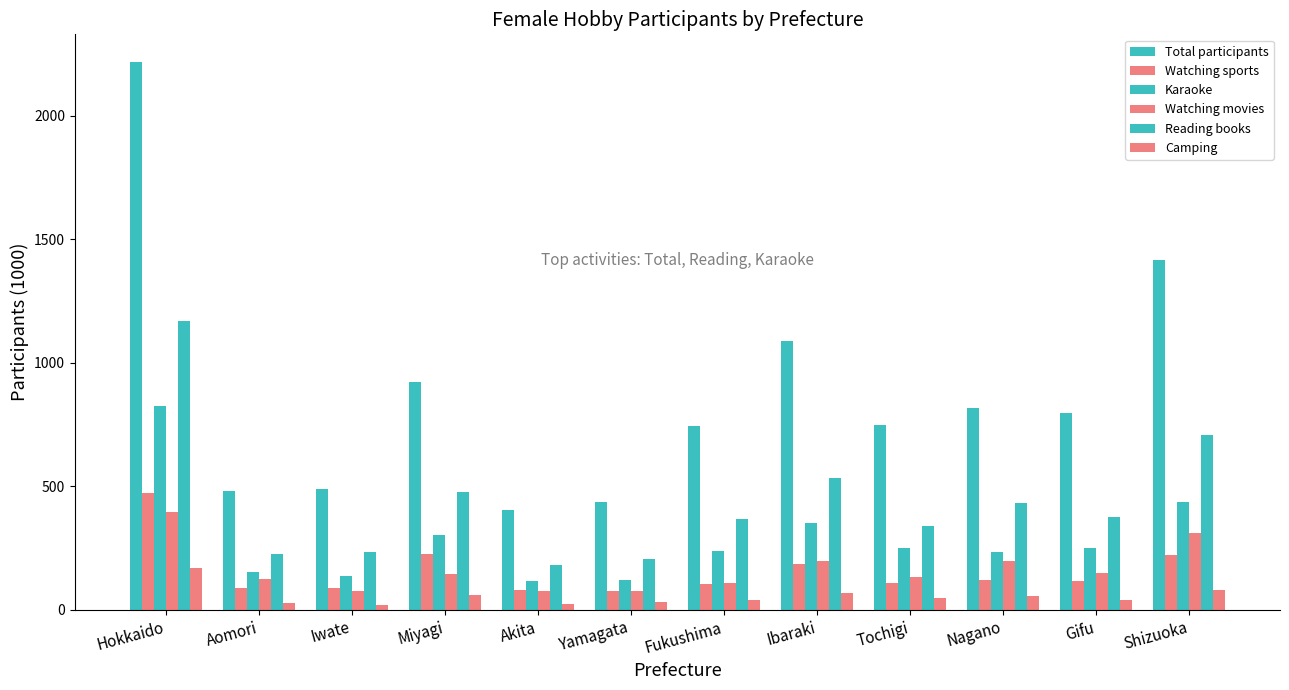

What is the label of the 10th bar from the left?

Nagano